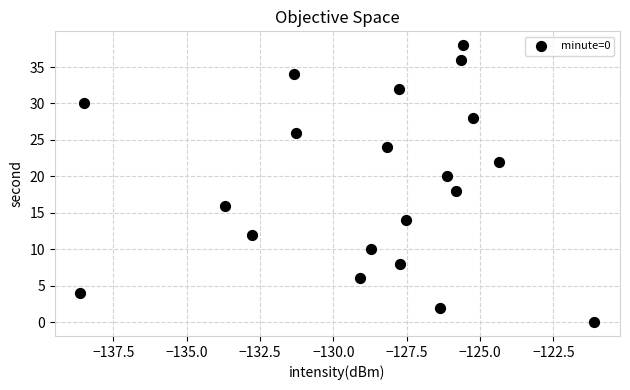

What is the range of Y values (max minus min)?

38